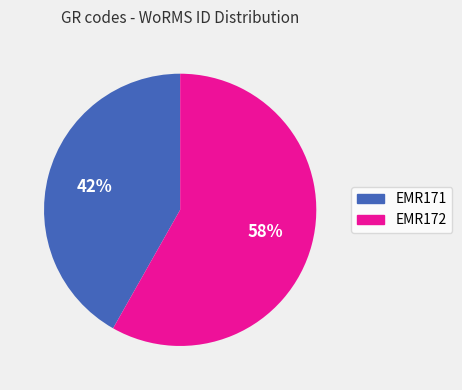

Approximately how many times larger is the value at EMR172 compared to EMR171?

1.4